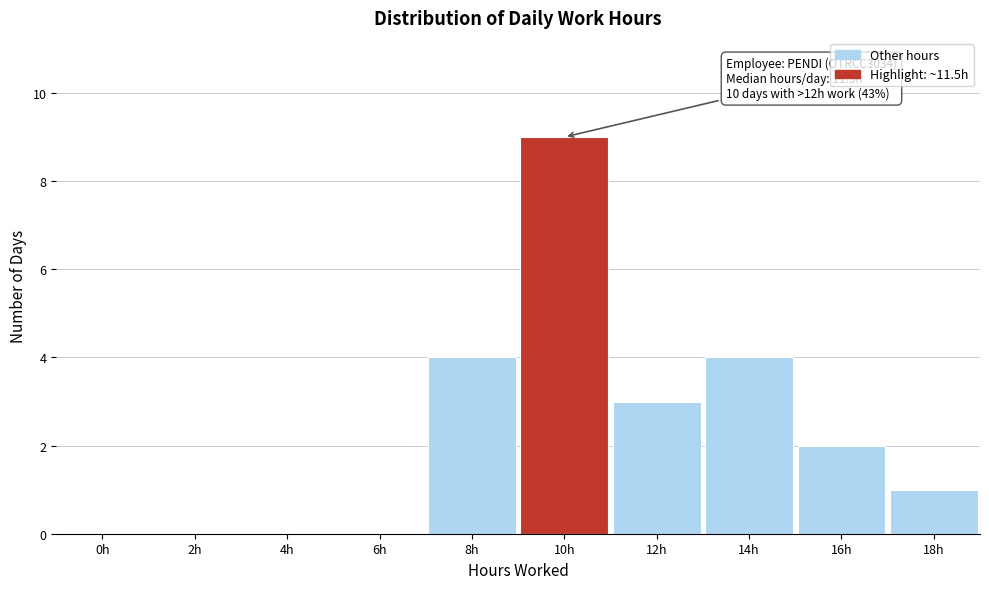

Reading left to right, transcribe all the data shown in this chart.

0h=0	2h=0	4h=0	6h=0	8h=4	10h=9	12h=3	14h=4	16h=2	18h=1